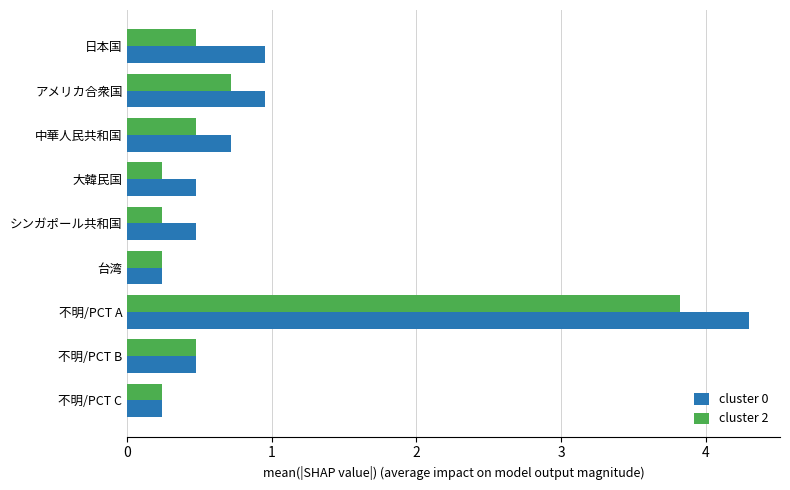

How many series are shown in this chart?

2